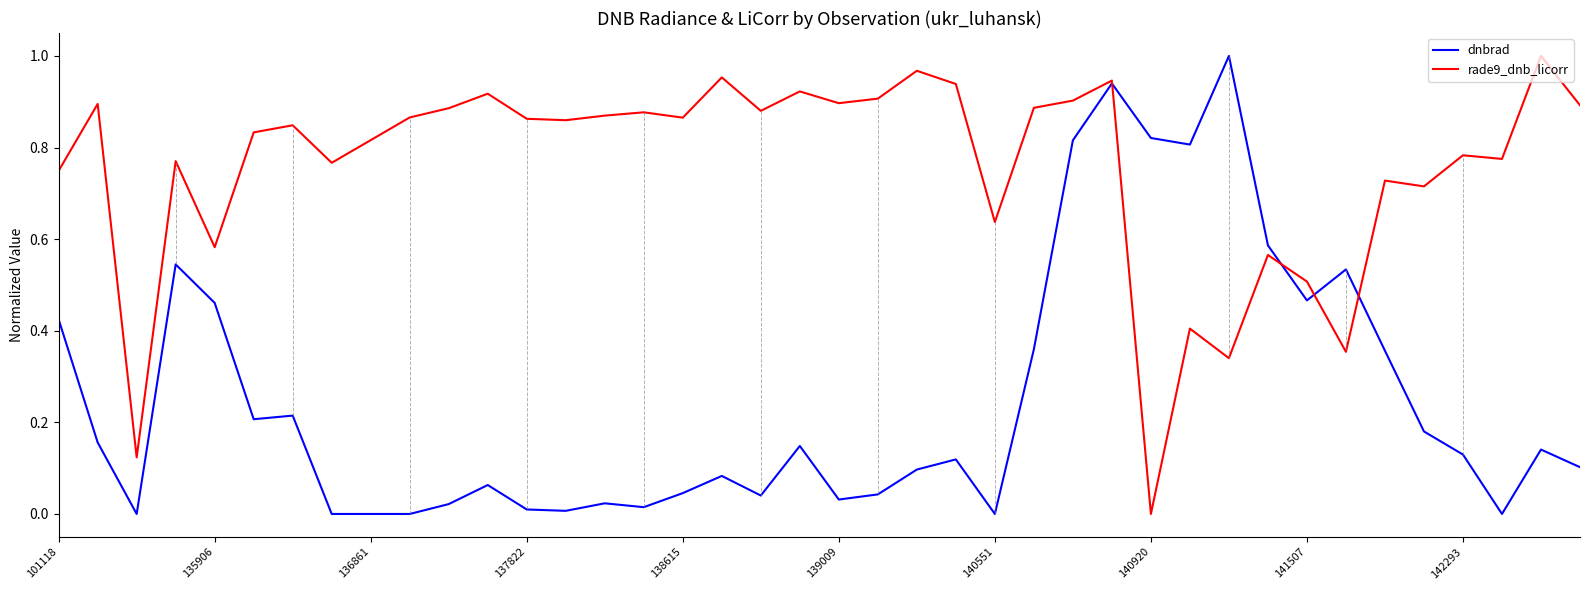

Which series has the largest total across all categories?

rade9_dnb_licorr